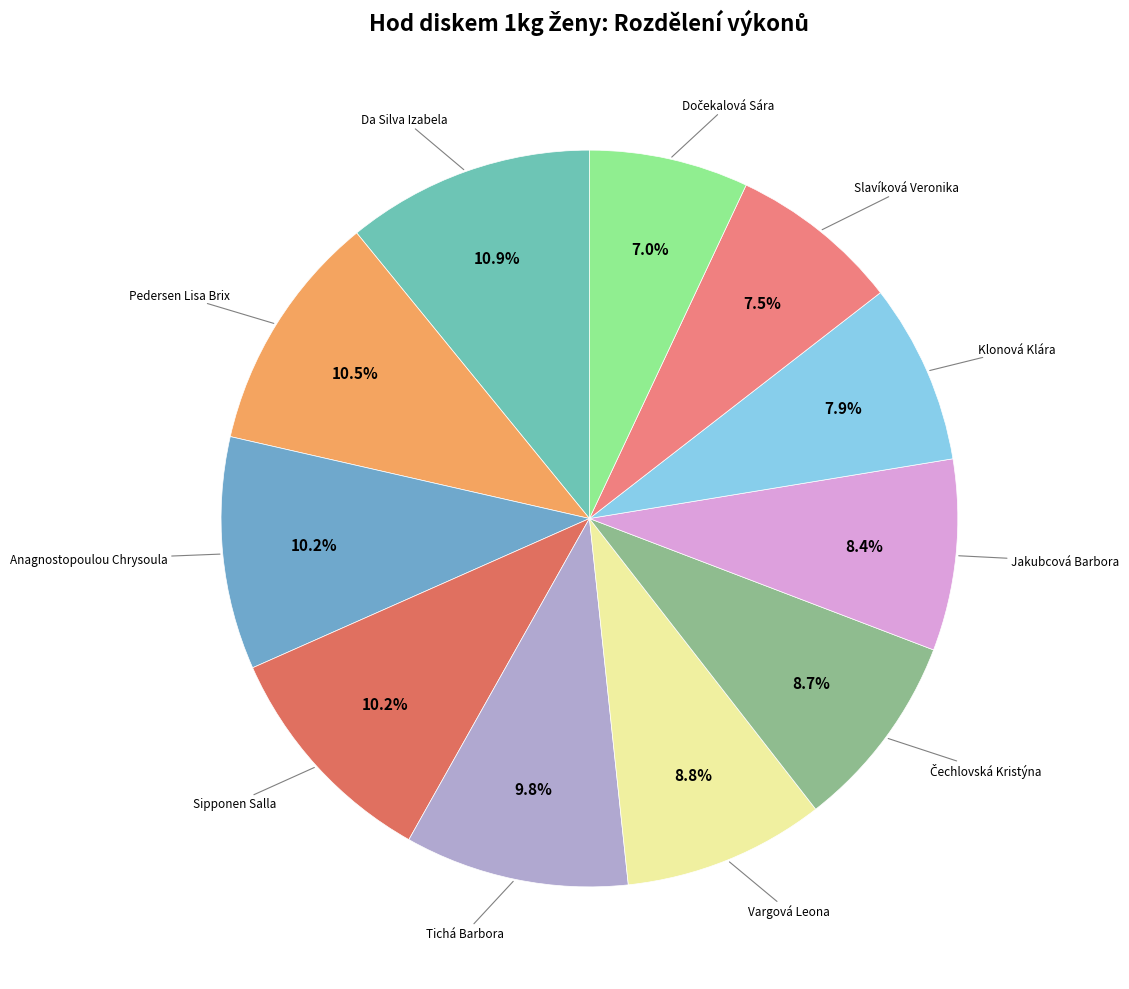

Rank the categories by value from highest to lowest.

Da Silva Izabela, Pedersen Lisa Brix, Anagnostopoulou Chrysoula, Sipponen Salla, Tichá Barbora, Vargová Leona, Čechlovská Kristýna, Jakubcová Barbora, Klonová Klára, Slavíková Veronika, Dočekalová Sára